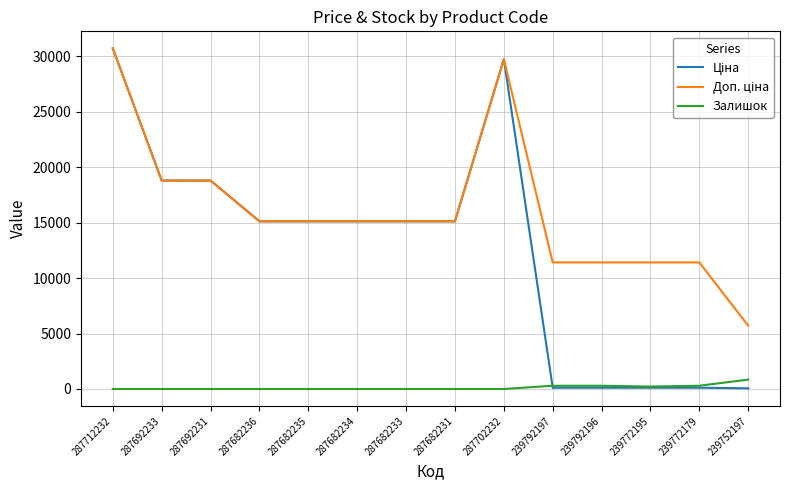

What is the greatest value displayed?

30717.1